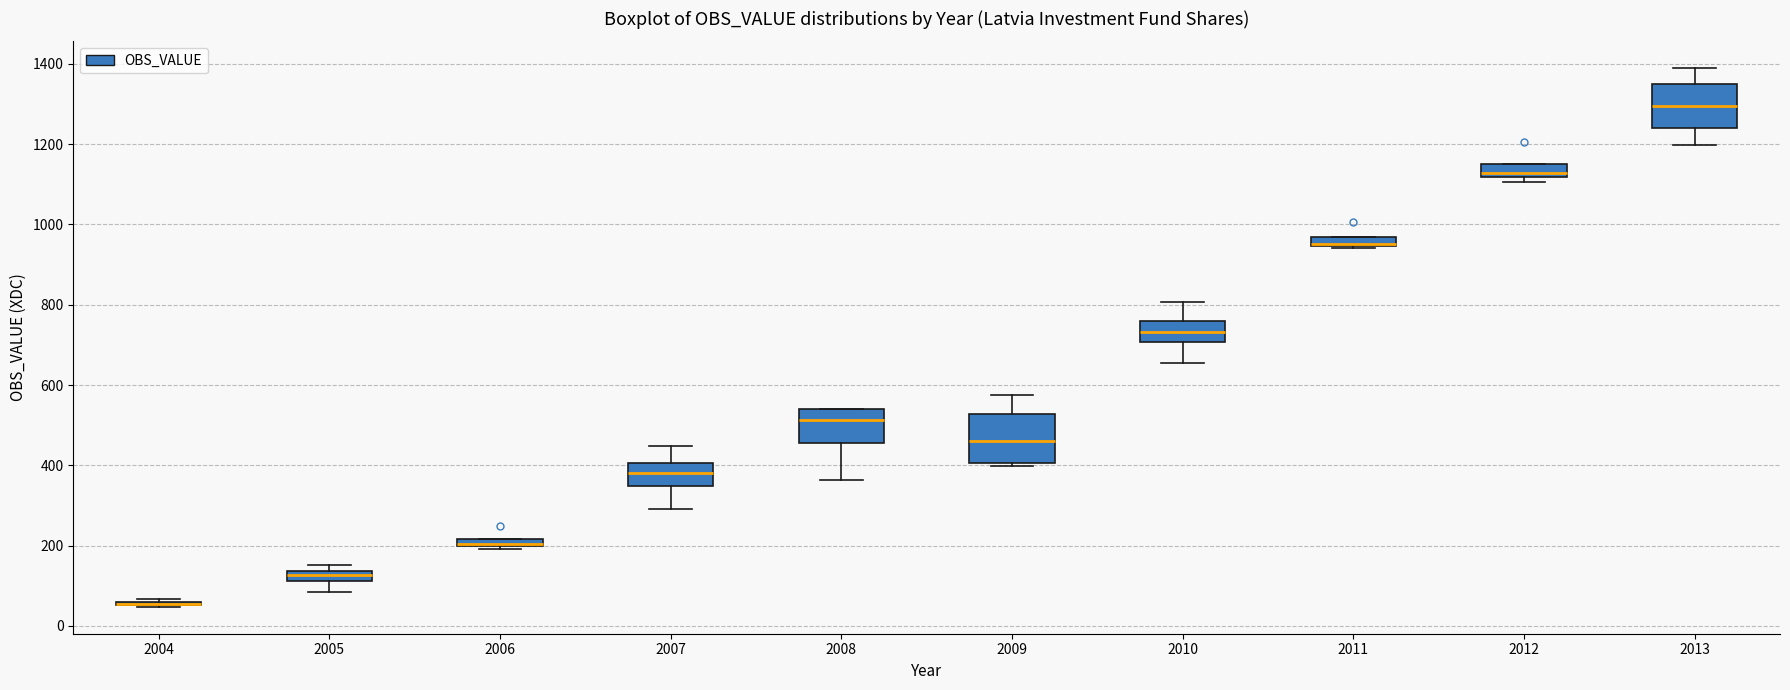

Where is the upper edge of the box at x = 2012 on the y-axis? The values are not printed on the chart, so give them approximately, as read against the axis.

1160